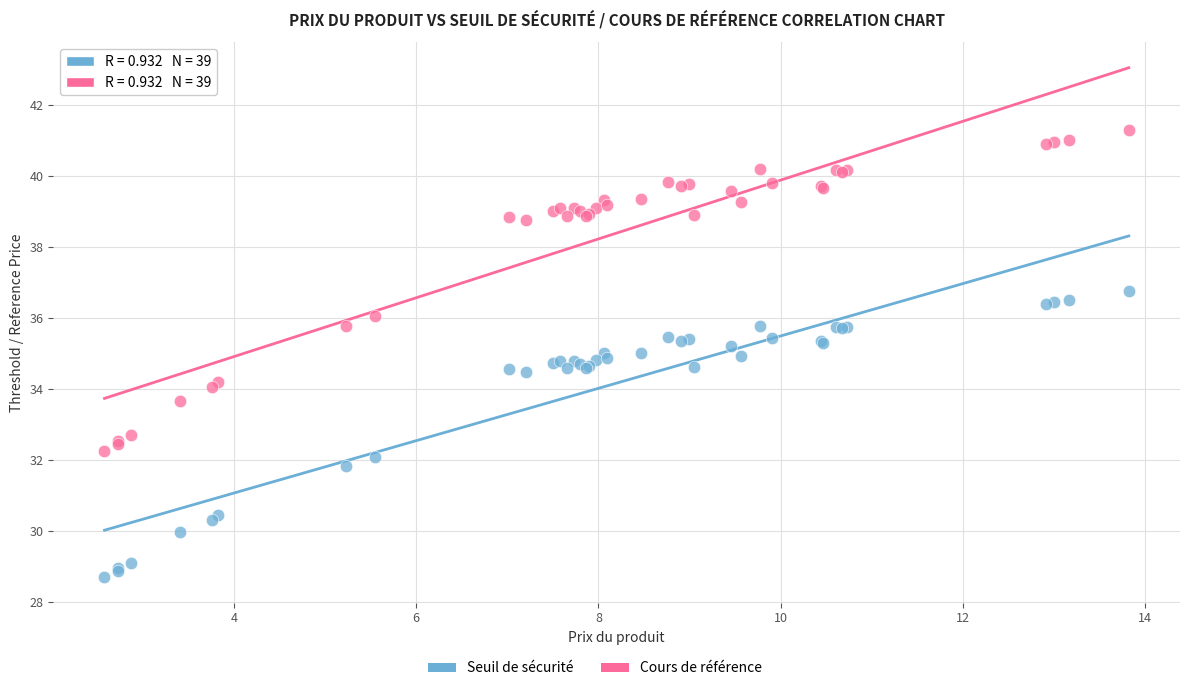

Which series contains the highest Y value?

Cours de référence